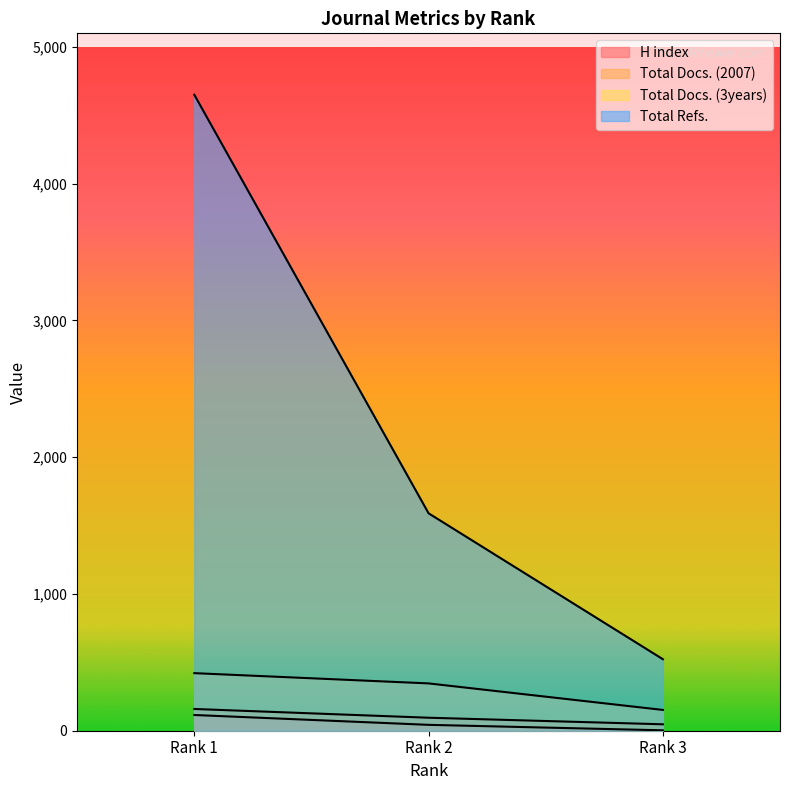

What is the total value across all series at Rank 2?

2074